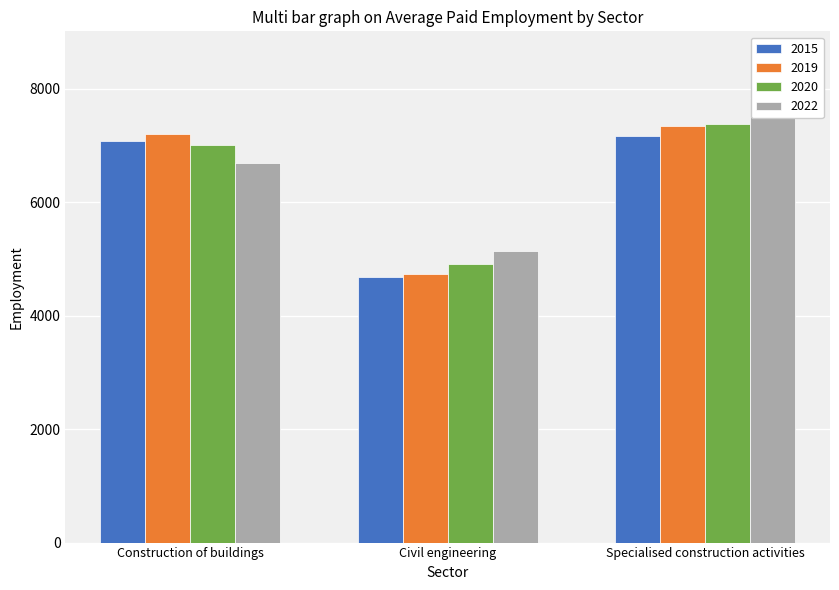

At which label does 2022 reach its minimum?

Civil engineering